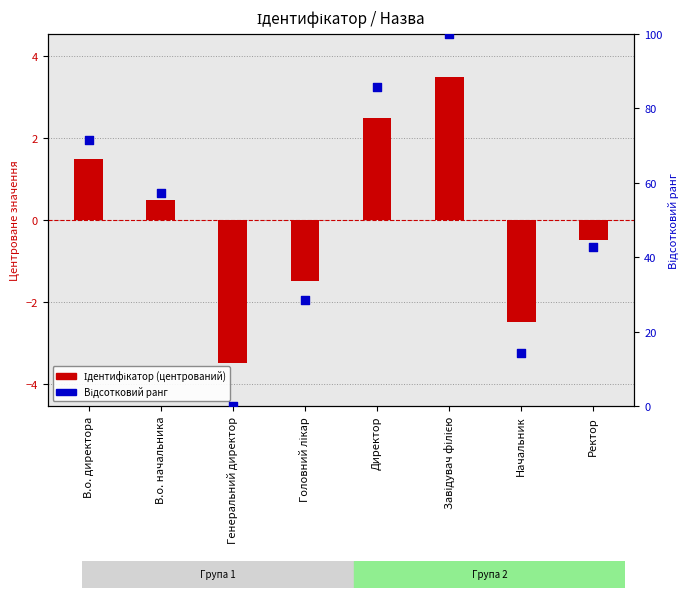

Which series has the largest Y range (max minus min)?

Відсотковий ранг